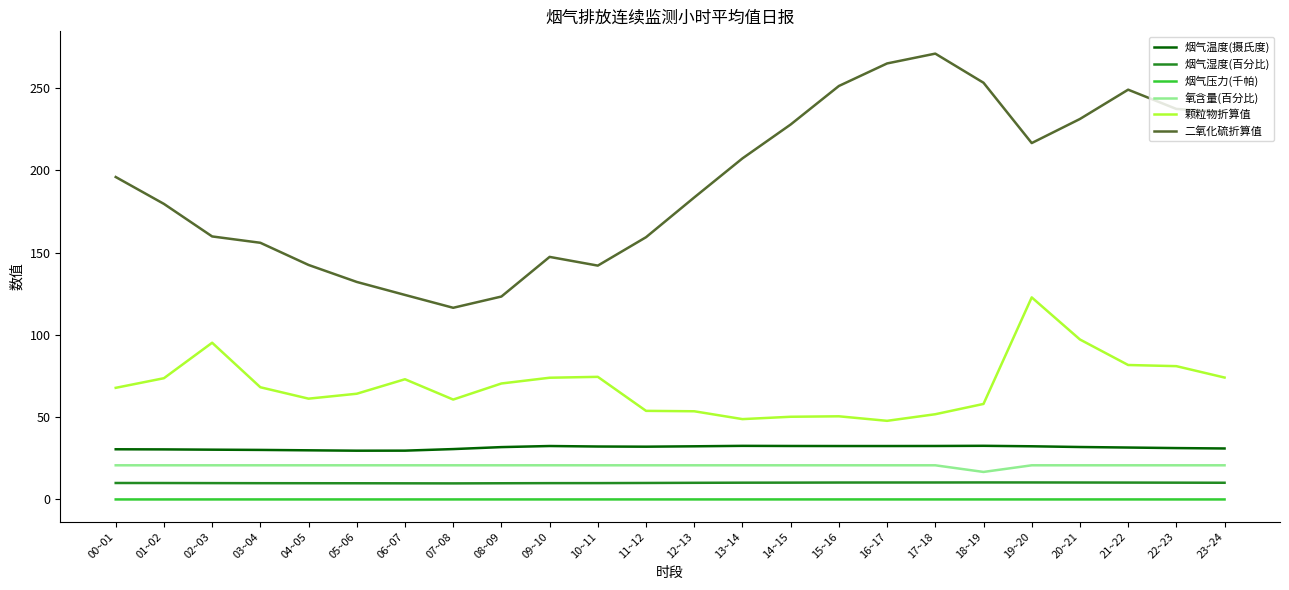

Is it true that 颗粒物折算值 equals 51.8 at 17~18?

True